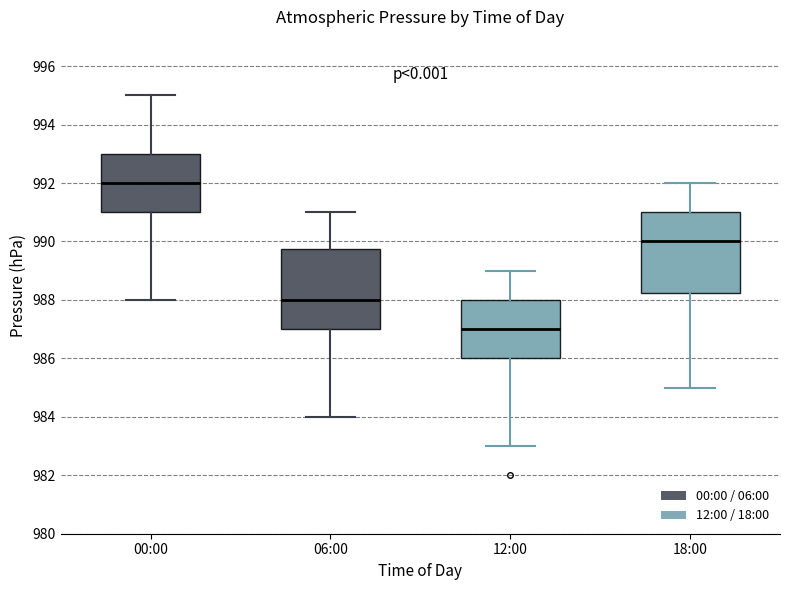

Which box has the lowest median line?

12:00